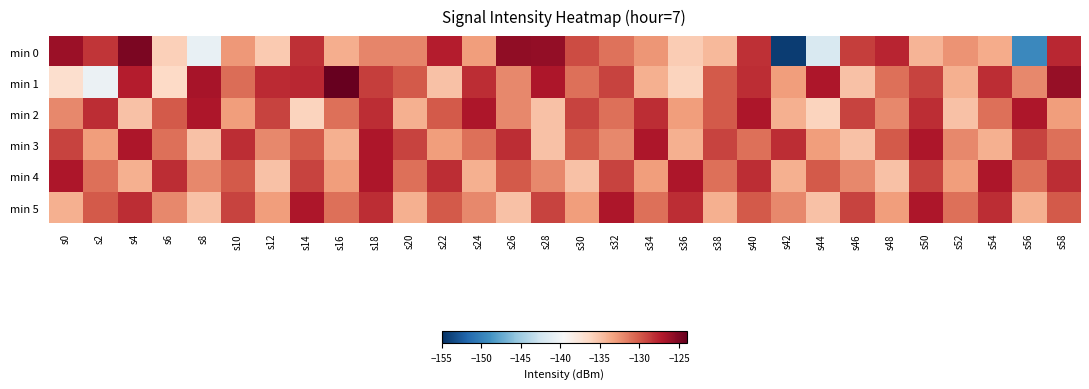

Reading left to right, transcribe all the data shown in this chart.

min 0: s0=-126.3	s2=-128.4	s4=-124.8	s6=-135.8	s8=-140.6	s10=-132.8	s12=-135.5	s14=-128.2	s16=-133.9	s18=-132.0	s20=-131.9	s22=-127.3	s24=-133.0	s26=-125.8	s28=-125.8	s30=-129.4	s32=-131.1	s34=-132.7	s36=-135.6	s38=-134.5	s40=-128.2	s42=-154.2	s44=-141.8	s46=-128.8	s48=-127.7	s50=-134.2	s52=-132.5	s54=-133.7	s56=-149.5	s58=-127.8
min 1: s0=-136.9	s2=-140.4	s4=-127.4	s6=-136.4	s8=-126.8	s10=-130.8	s12=-127.9	s14=-127.8	s16=-124.0	s18=-128.8	s20=-130.0	s22=-135.0	s24=-128.0	s26=-132.0	s28=-127.0	s30=-131.0	s32=-129.0	s34=-134.0	s36=-136.0	s38=-130.0	s40=-128.0	s42=-133.0	s44=-127.0	s46=-135.0	s48=-131.0	s50=-129.0	s52=-134.0	s54=-128.0	s56=-132.0	s58=-126.0
min 2: s0=-132.0	s2=-128.0	s4=-135.0	s6=-130.0	s8=-127.0	s10=-133.0	s12=-129.0	s14=-136.0	s16=-131.0	s18=-128.0	s20=-134.0	s22=-130.0	s24=-127.0	s26=-132.0	s28=-135.0	s30=-129.0	s32=-131.0	s34=-128.0	s36=-133.0	s38=-130.0	s40=-127.0	s42=-134.0	s44=-136.0	s46=-129.0	s48=-132.0	s50=-128.0	s52=-135.0	s54=-131.0	s56=-127.0	s58=-133.0
min 3: s0=-129.0	s2=-133.0	s4=-127.0	s6=-131.0	s8=-135.0	s10=-128.0	s12=-132.0	s14=-130.0	s16=-134.0	s18=-127.0	s20=-129.0	s22=-133.0	s24=-131.0	s26=-128.0	s28=-135.0	s30=-130.0	s32=-132.0	s34=-127.0	s36=-134.0	s38=-129.0	s40=-131.0	s42=-128.0	s44=-133.0	s46=-135.0	s48=-130.0	s50=-127.0	s52=-132.0	s54=-134.0	s56=-129.0	s58=-131.0
min 4: s0=-127.0	s2=-131.0	s4=-134.0	s6=-128.0	s8=-132.0	s10=-130.0	s12=-135.0	s14=-129.0	s16=-133.0	s18=-127.0	s20=-131.0	s22=-128.0	s24=-134.0	s26=-130.0	s28=-132.0	s30=-135.0	s32=-129.0	s34=-133.0	s36=-127.0	s38=-131.0	s40=-128.0	s42=-134.0	s44=-130.0	s46=-132.0	s48=-135.0	s50=-129.0	s52=-133.0	s54=-127.0	s56=-131.0	s58=-128.0
min 5: s0=-134.0	s2=-130.0	s4=-128.0	s6=-132.0	s8=-135.0	s10=-129.0	s12=-133.0	s14=-127.0	s16=-131.0	s18=-128.0	s20=-134.0	s22=-130.0	s24=-132.0	s26=-135.0	s28=-129.0	s30=-133.0	s32=-127.0	s34=-131.0	s36=-128.0	s38=-134.0	s40=-130.0	s42=-132.0	s44=-135.0	s46=-129.0	s48=-133.0	s50=-127.0	s52=-131.0	s54=-128.0	s56=-134.0	s58=-130.0